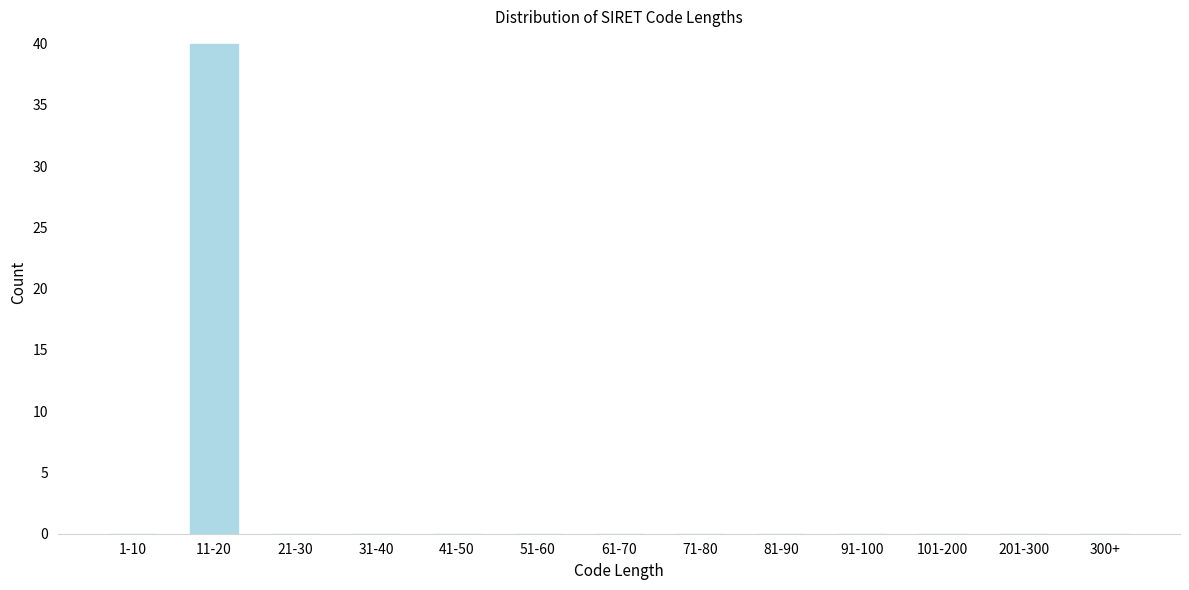

Reading right to left, list all the values displayed in this chart.

300+=0	201-300=0	101-200=0	91-100=0	81-90=0	71-80=0	61-70=0	51-60=0	41-50=0	31-40=0	21-30=0	11-20=40	1-10=0